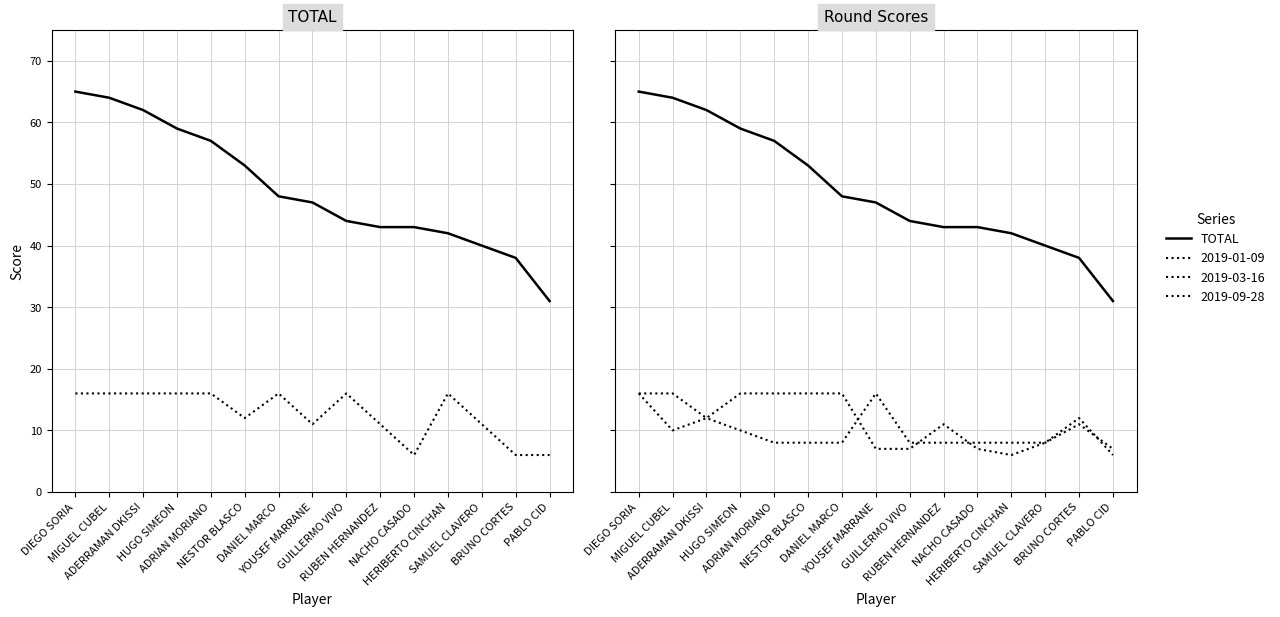

True or false: there are more than 0 points higher than both neighbors.

False